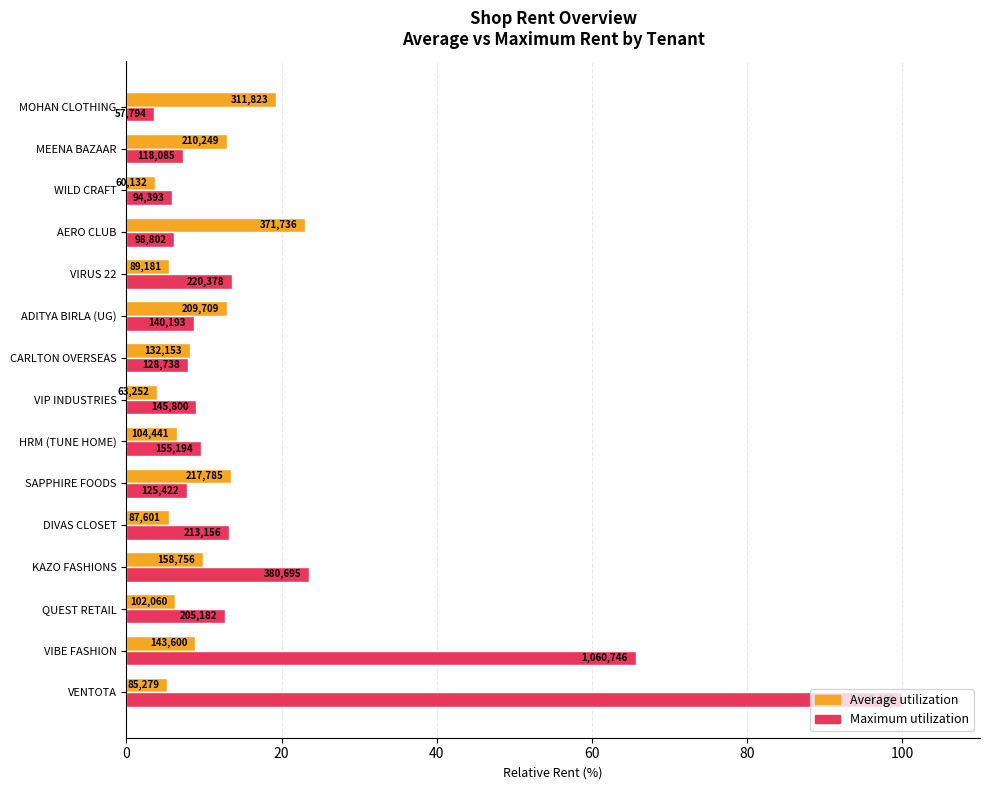

What are all the series names shown in the legend?

Average utilization, Maximum utilization